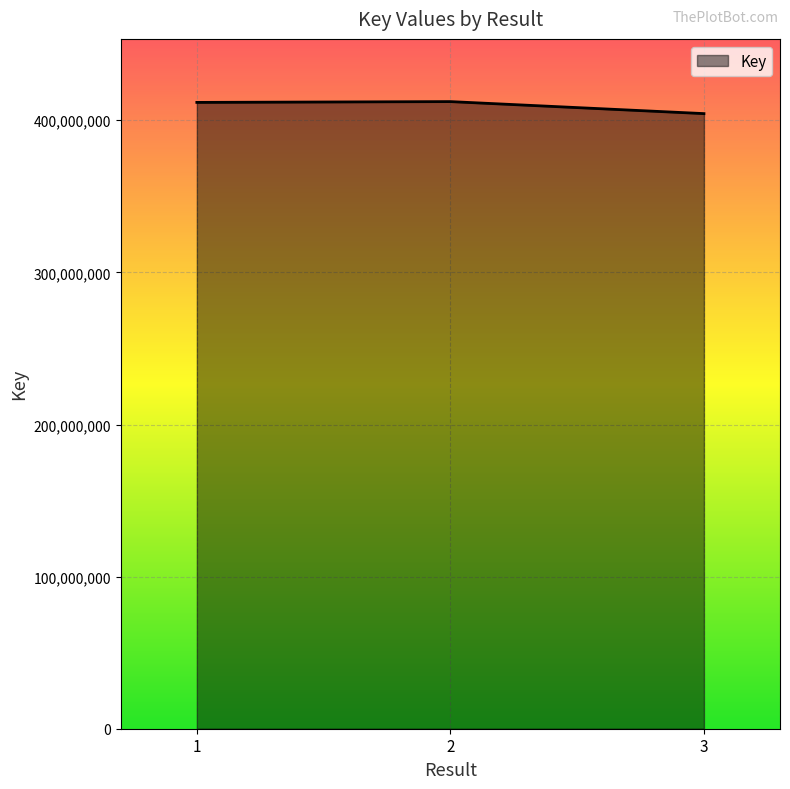

The chart shows a value of 209743779 at 2. True or false?

False